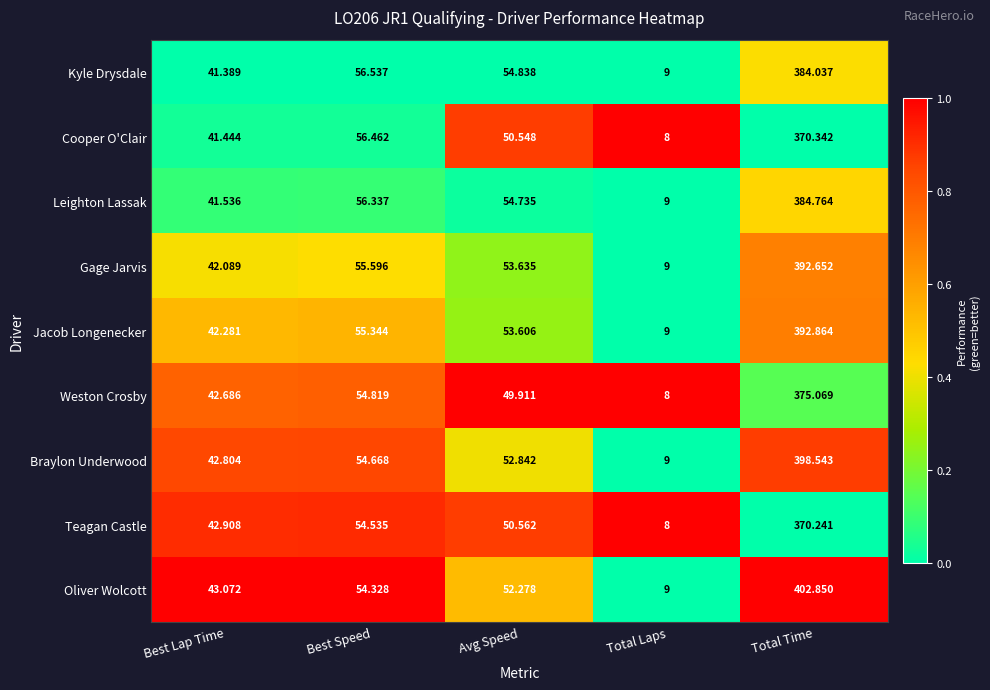

What is the difference between the highest and lowest values at Total Laps?

1.0